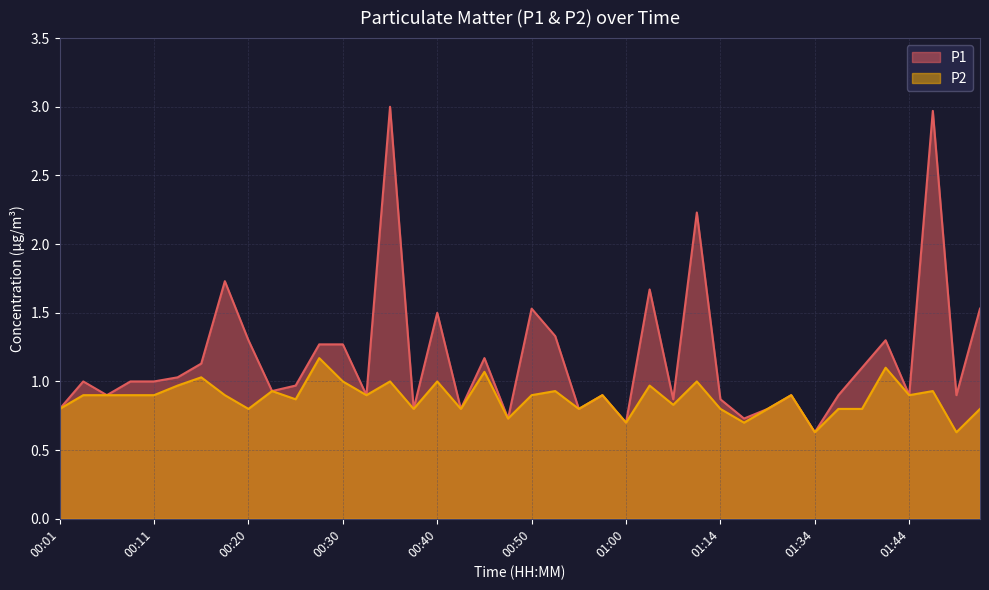

True or false: P1 and P2 cross at least once.

False